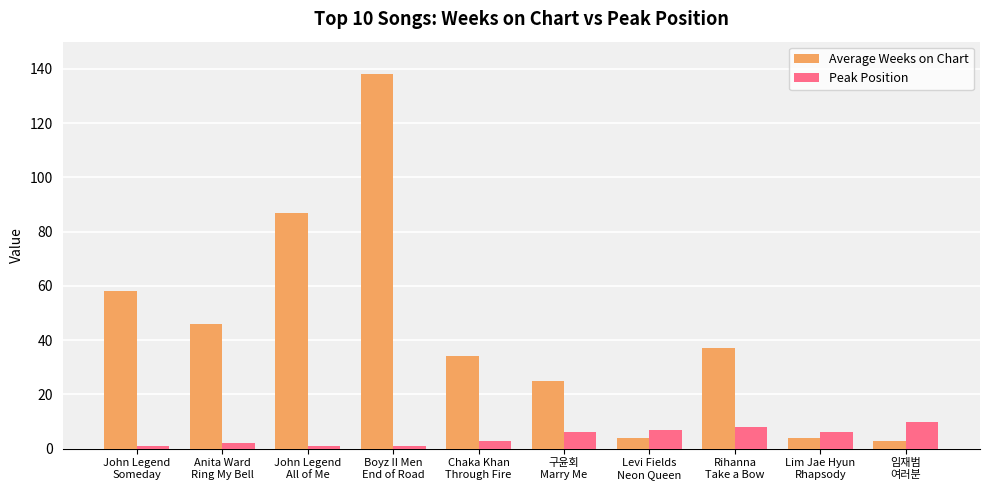

Which series has the largest range (max minus min)?

Average Weeks on Chart